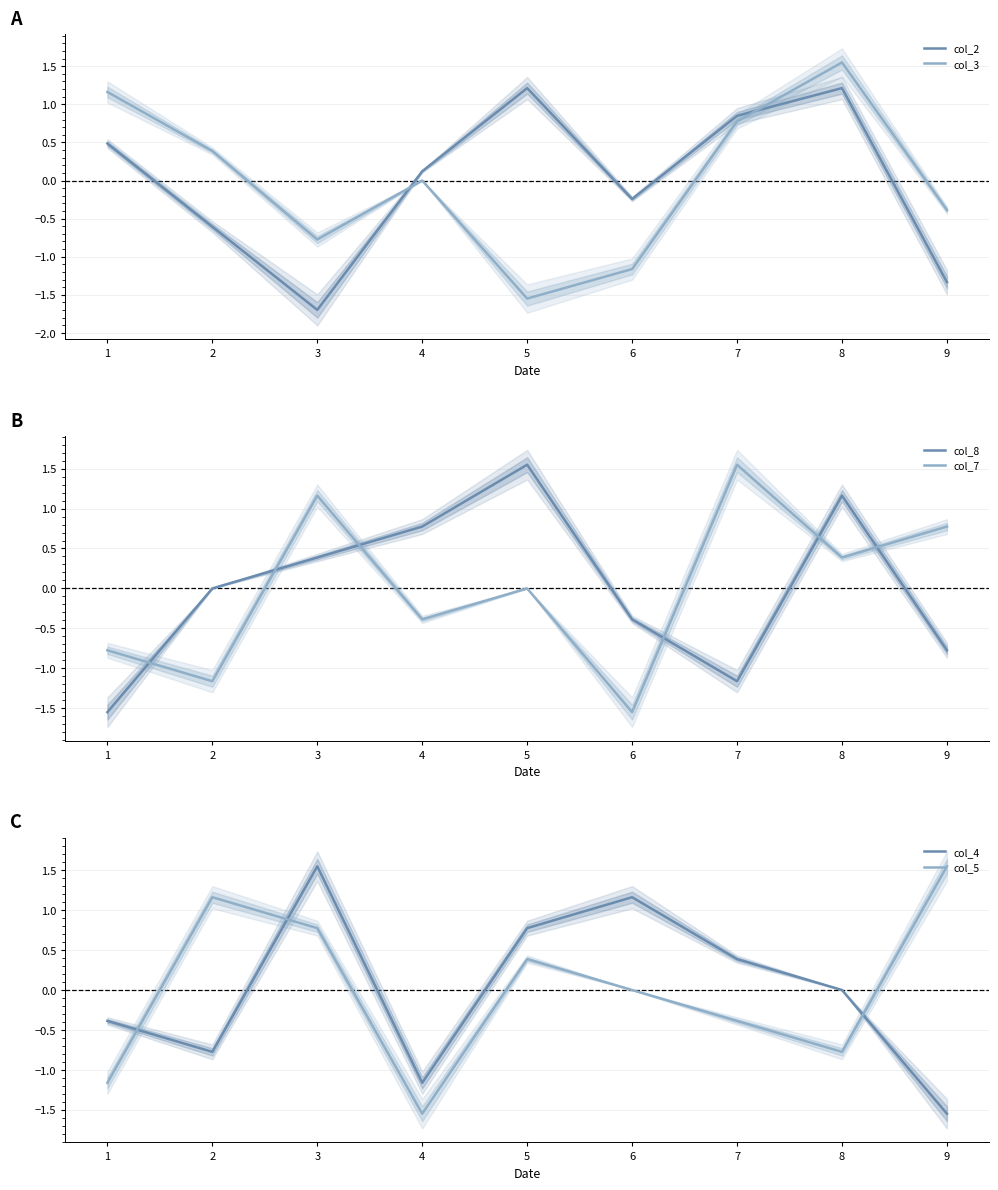

True or false: col_2 and col_8 cross at least once.

True